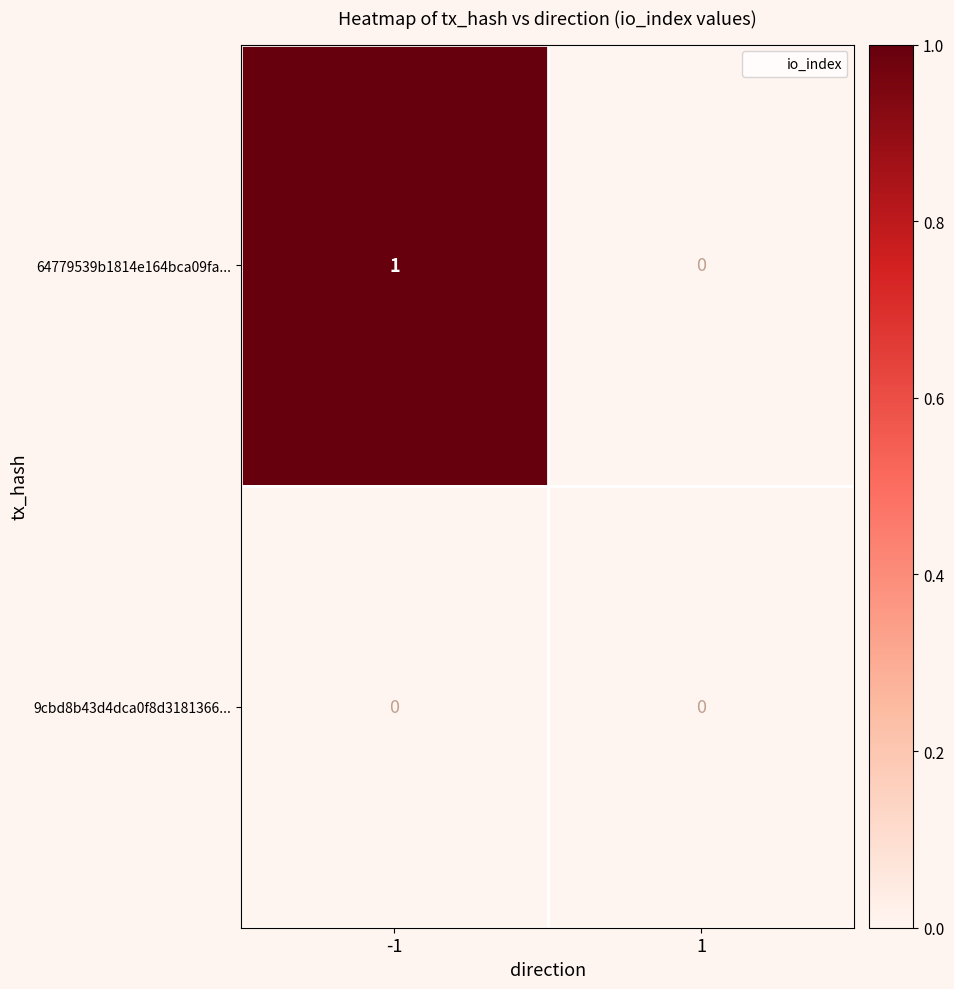

True or false: 64779539b1814e164bca09fa... has a value of 1 at 1.

False